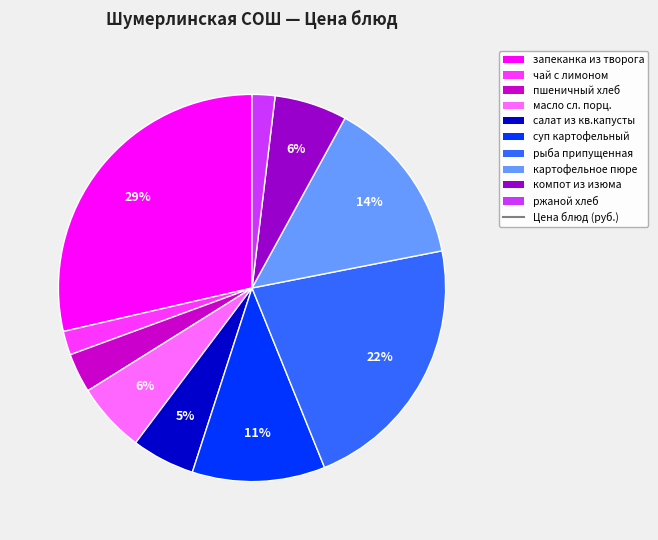

Is there any slice that represents more than half of the pie?

No